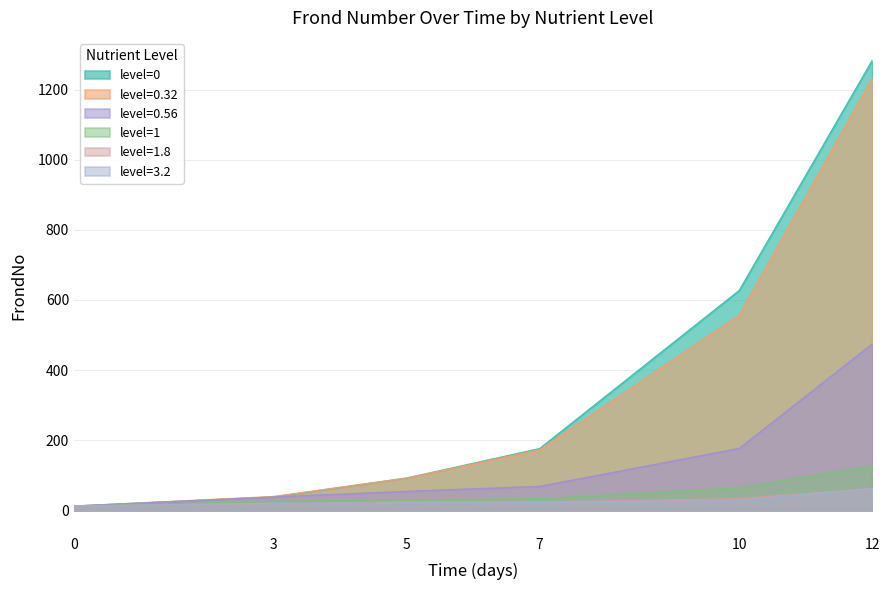

Reading left to right, what are all the values shown in this chart?

level=0: 12.0	38.0	92.0	176.0	627.0	1283.3
level=0.32: 12.0	39.3	91.7	172.7	556.4	1232.6
level=0.56: 12.0	38.0	54.0	68.3	176.5	474.5
level=1: 12.0	25.3	29.7	33.0	64.2	127.4
level=1.8: 12.0	18.7	24.0	23.3	33.1	62.2
level=3.2: 12.0	20.3	21.0	22.7	27.1	62.2